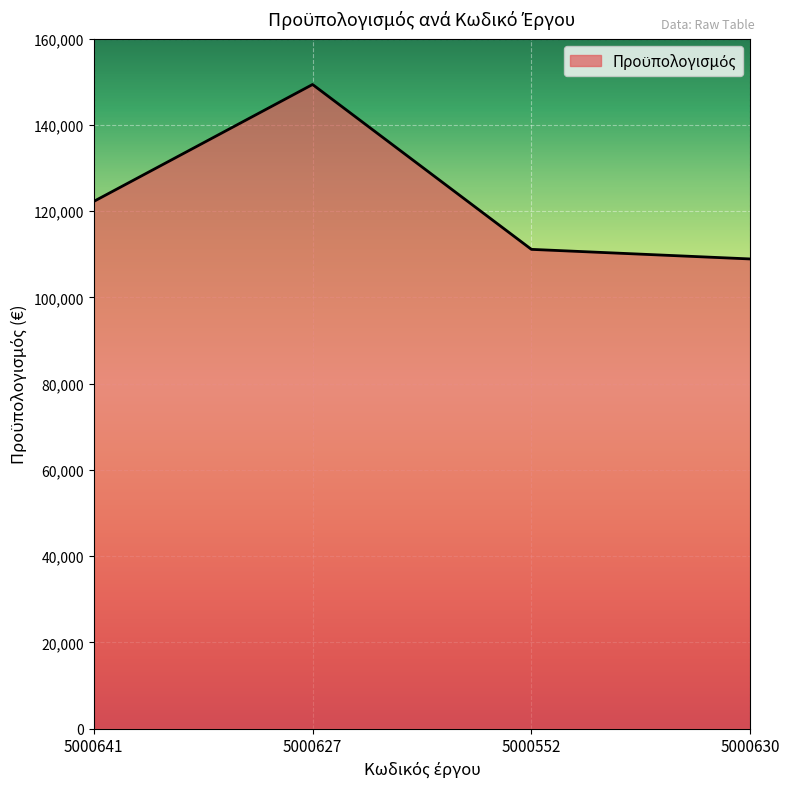

Is it true that the value at 5000627 is 149400.7?

True